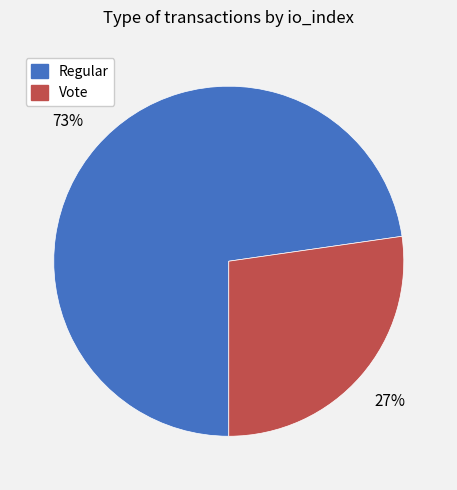

To the nearest percent, what portion does Vote represent?

27%